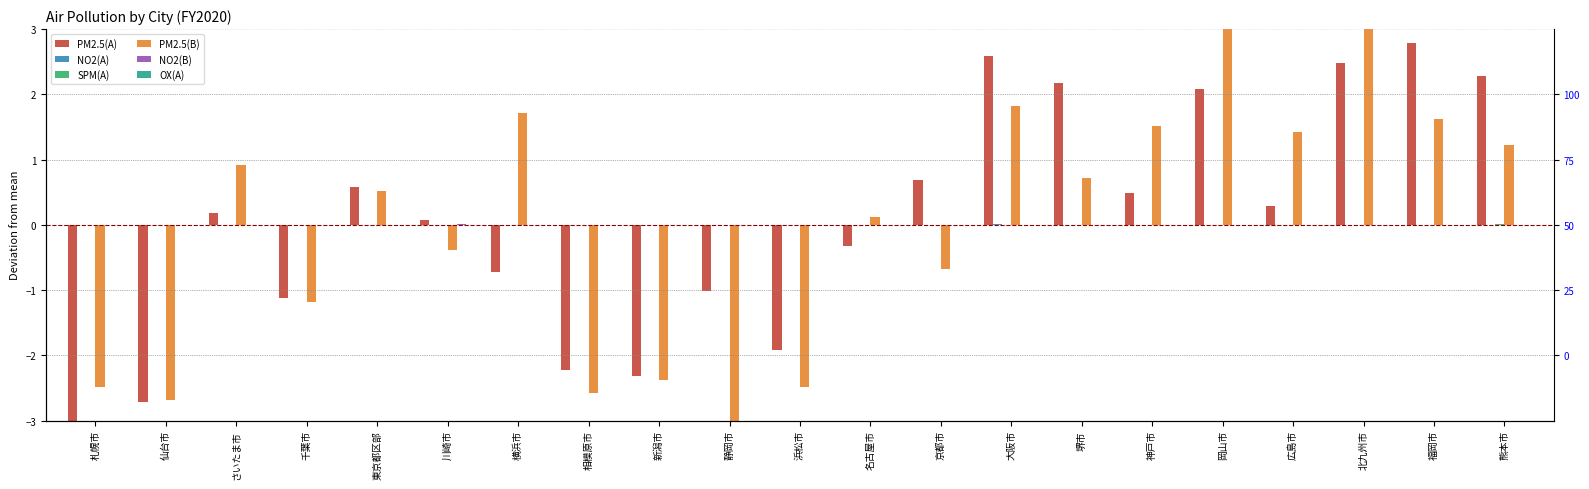

Are the bars horizontal?

No